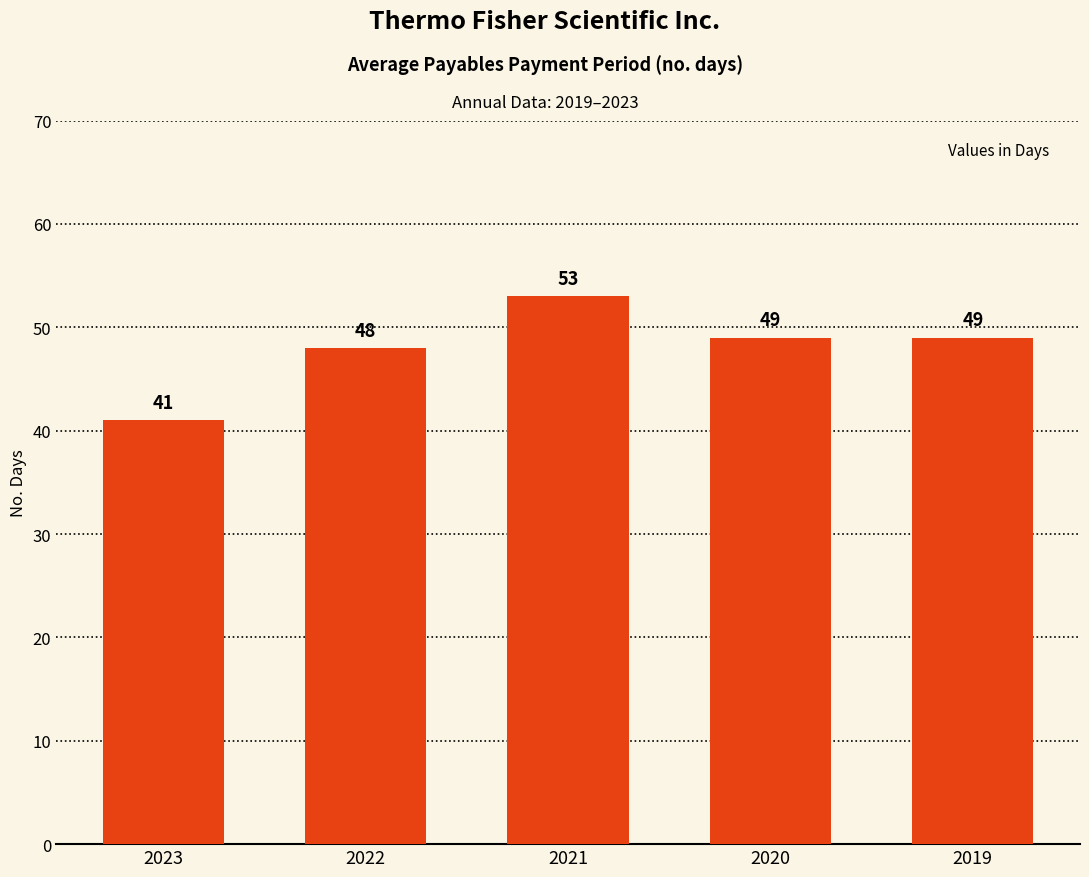

What is the difference between the values at 2023 and 2022?

7